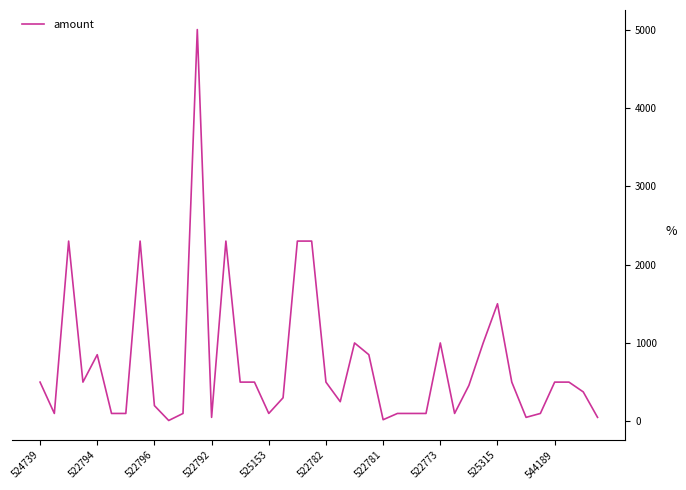

What is the difference between the maximum and minimum values?

4990.0